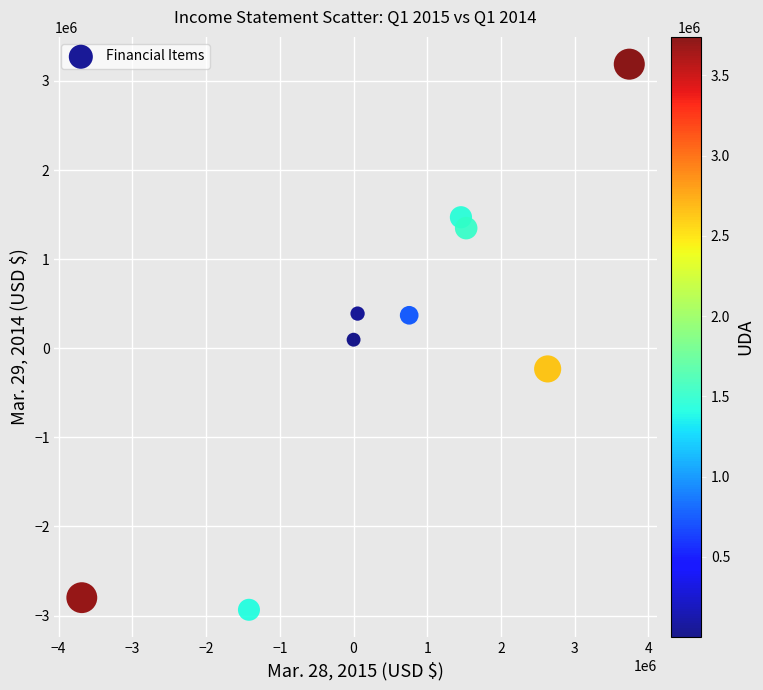

What is the average Y value?

99444